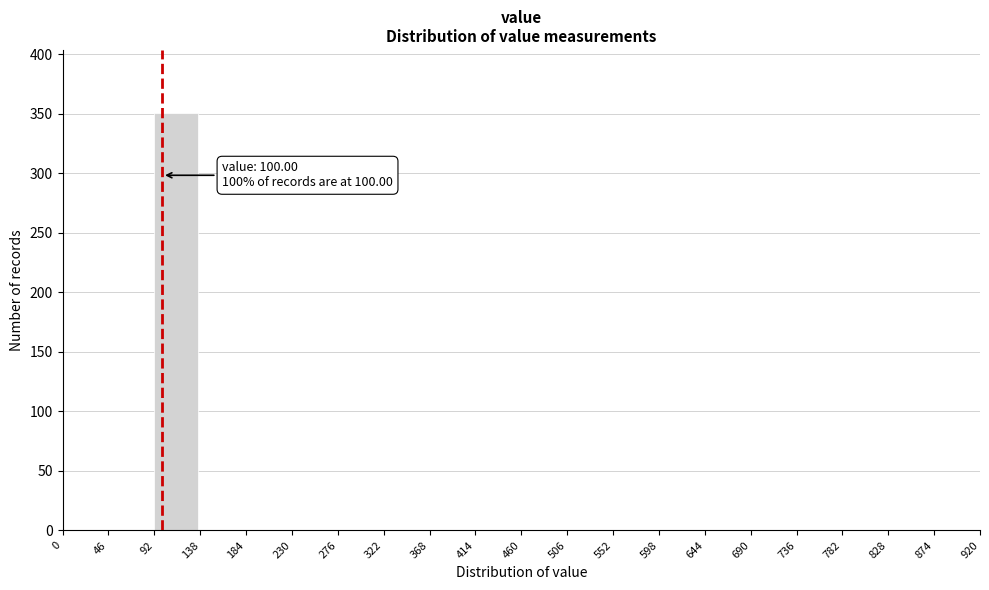

Over which range of the x-axis is the bar tallest?

92 to 138